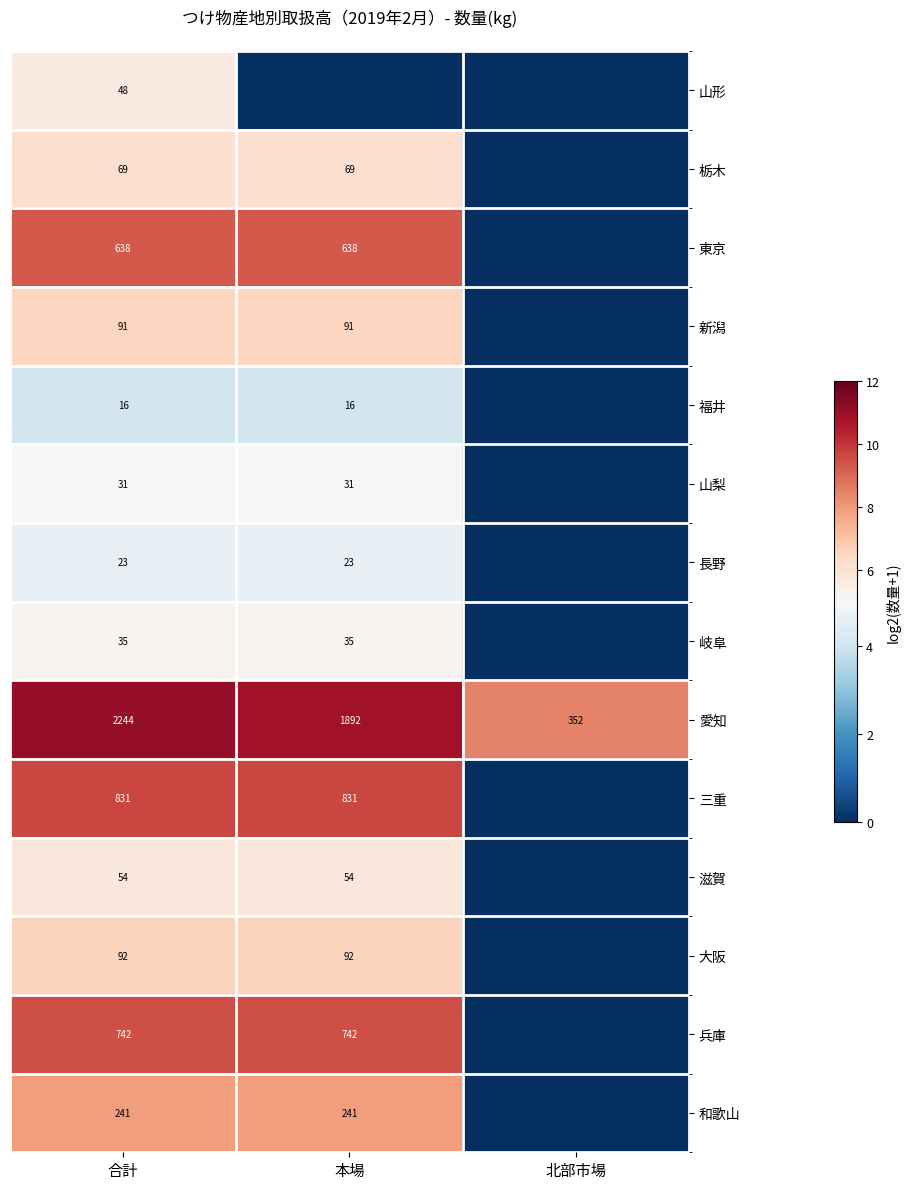

At which category is the sum across all series the highest?

合計